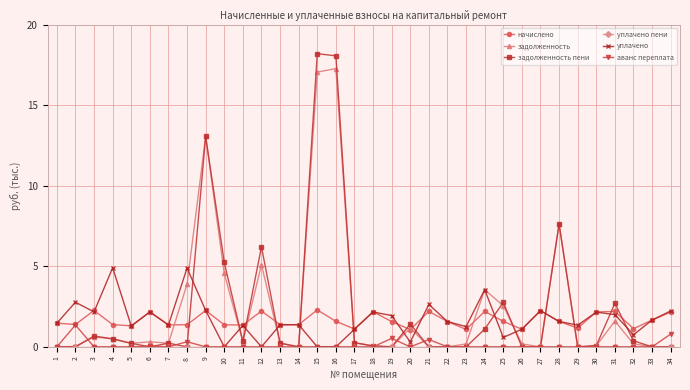

How many lines are shown in the chart?

6